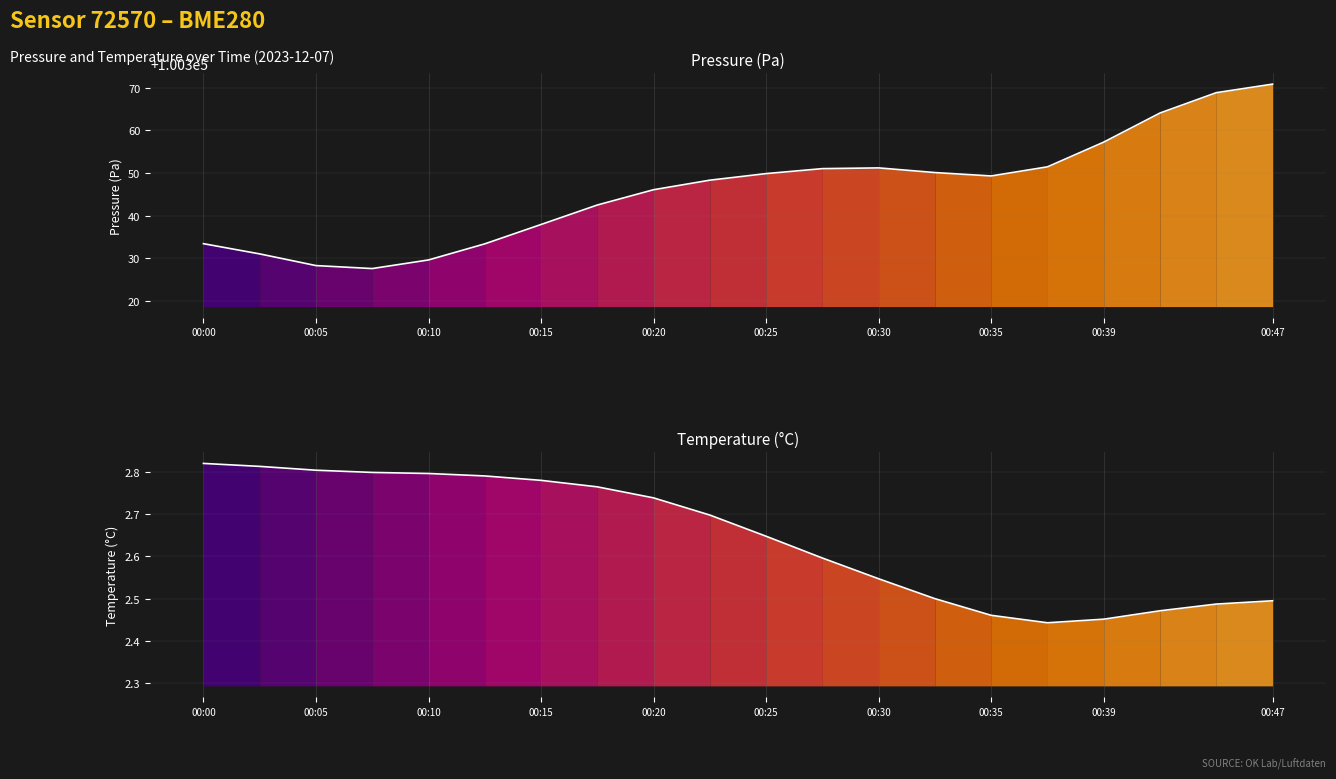

The value of temperature (smoothed) at 00:39 is 2.5. True or false?

True